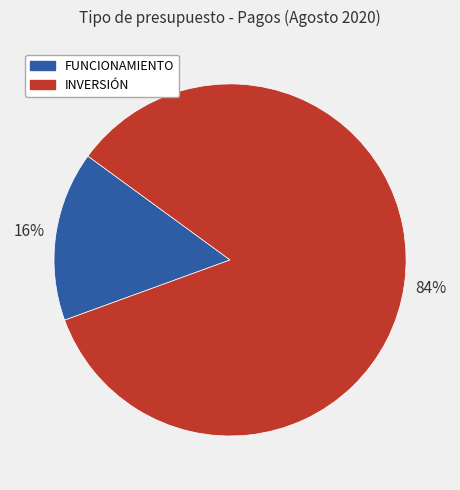

To the nearest percent, what is the average slice percentage?

50%